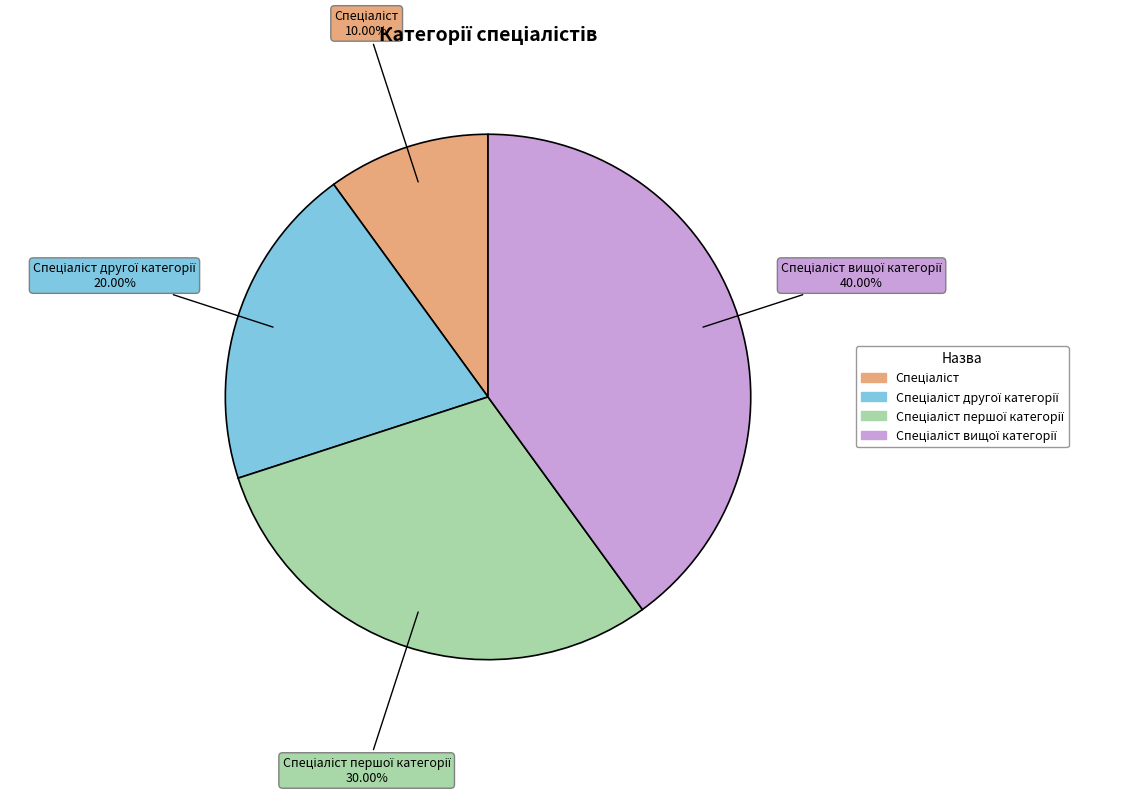

Is there any slice that represents more than half of the pie?

No